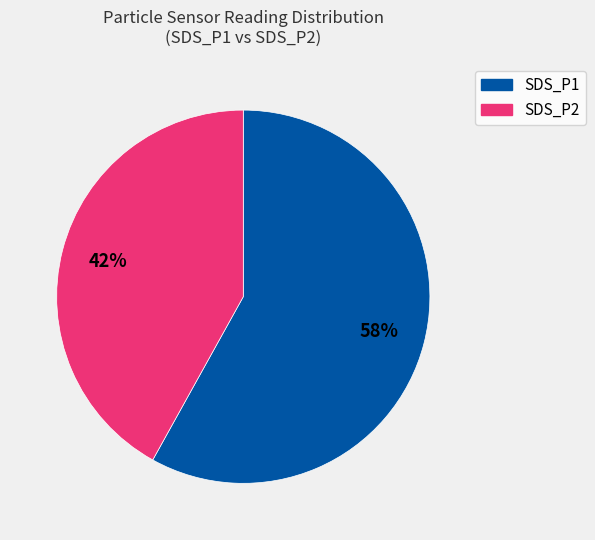

How many slices are in this pie chart?

2